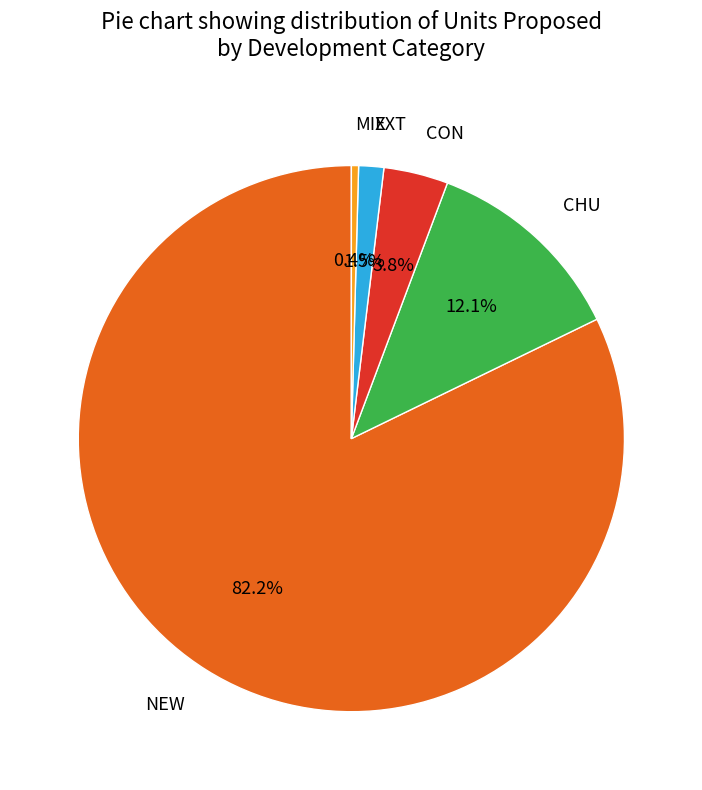

To the nearest percent, what is the difference between the CHU and CON slice percentages?

8%